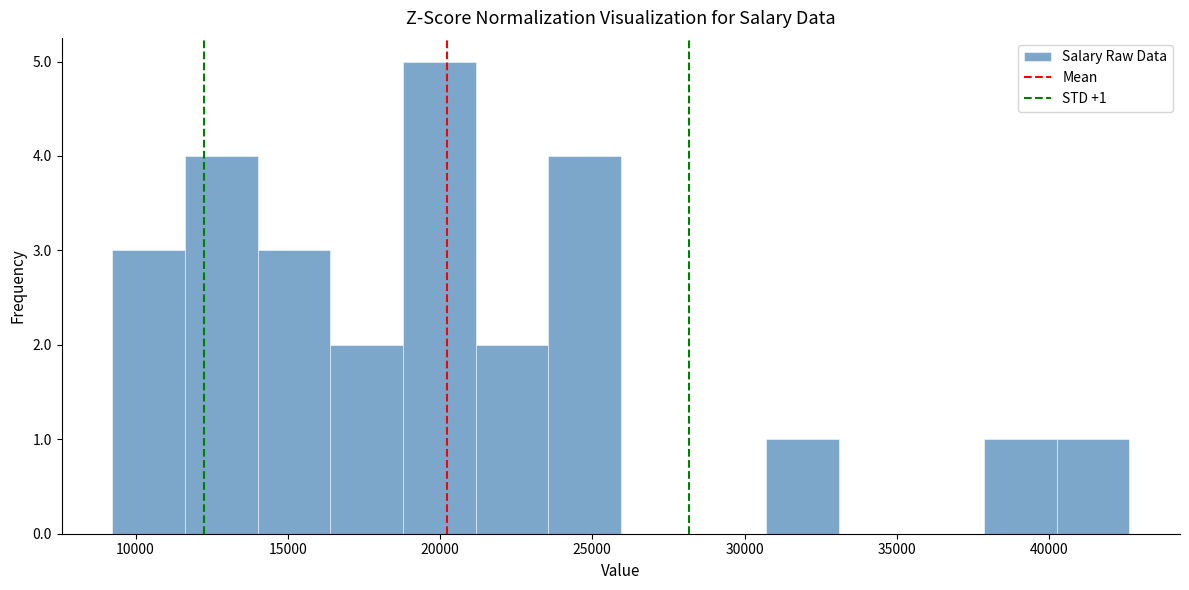

Which range on the x-axis has the tallest bar?

19000 to 21000